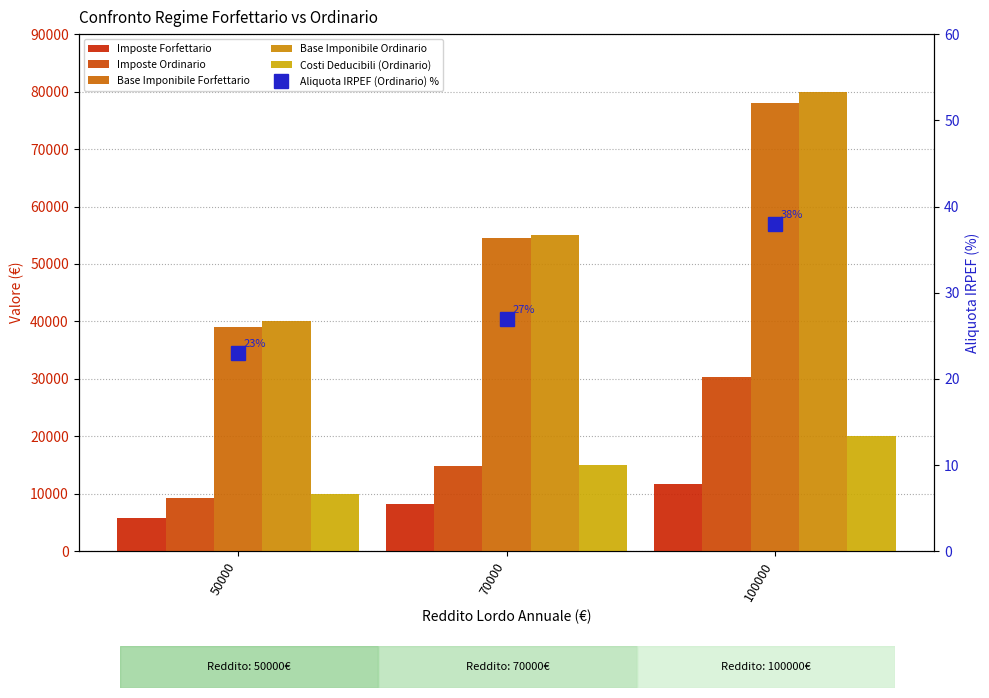

What is the maximum value shown in the chart?

80000